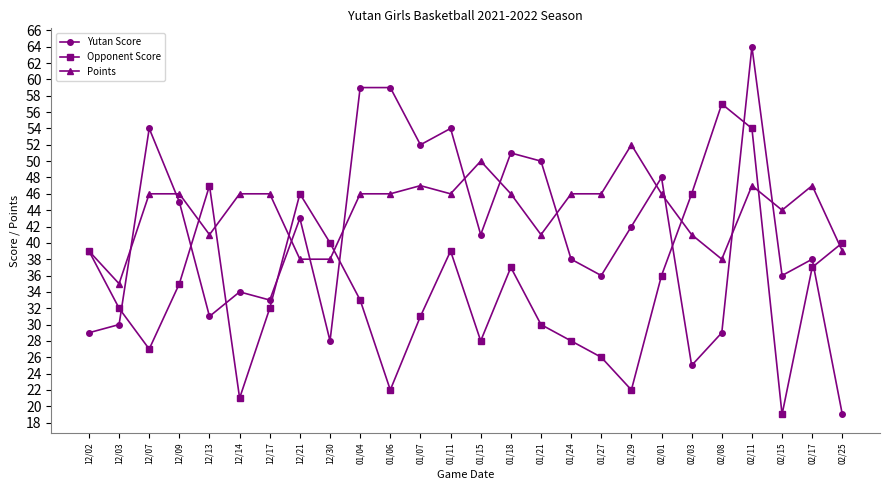

Reading right to left, list all the values displayed in this chart.

Yutan Score: 02/25=19	02/17=38	02/15=36	02/11=64	02/08=29	02/03=25	02/01=48	01/29=42	01/27=36	01/24=38	01/21=50	01/18=51	01/15=41	01/11=54	01/07=52	01/06=59	01/04=59	12/30=28	12/21=43	12/17=33	12/14=34	12/13=31	12/09=45	12/07=54	12/03=30	12/02=29
Opponent Score: 02/25=40	02/17=37	02/15=19	02/11=54	02/08=57	02/03=46	02/01=36	01/29=22	01/27=26	01/24=28	01/21=30	01/18=37	01/15=28	01/11=39	01/07=31	01/06=22	01/04=33	12/30=40	12/21=46	12/17=32	12/14=21	12/13=47	12/09=35	12/07=27	12/03=32	12/02=39
Points: 02/25=39	02/17=47	02/15=44	02/11=47	02/08=38	02/03=41	02/01=46	01/29=52	01/27=46	01/24=46	01/21=41	01/18=46	01/15=50	01/11=46	01/07=47	01/06=46	01/04=46	12/30=38	12/21=38	12/17=46	12/14=46	12/13=41	12/09=46	12/07=46	12/03=35	12/02=39